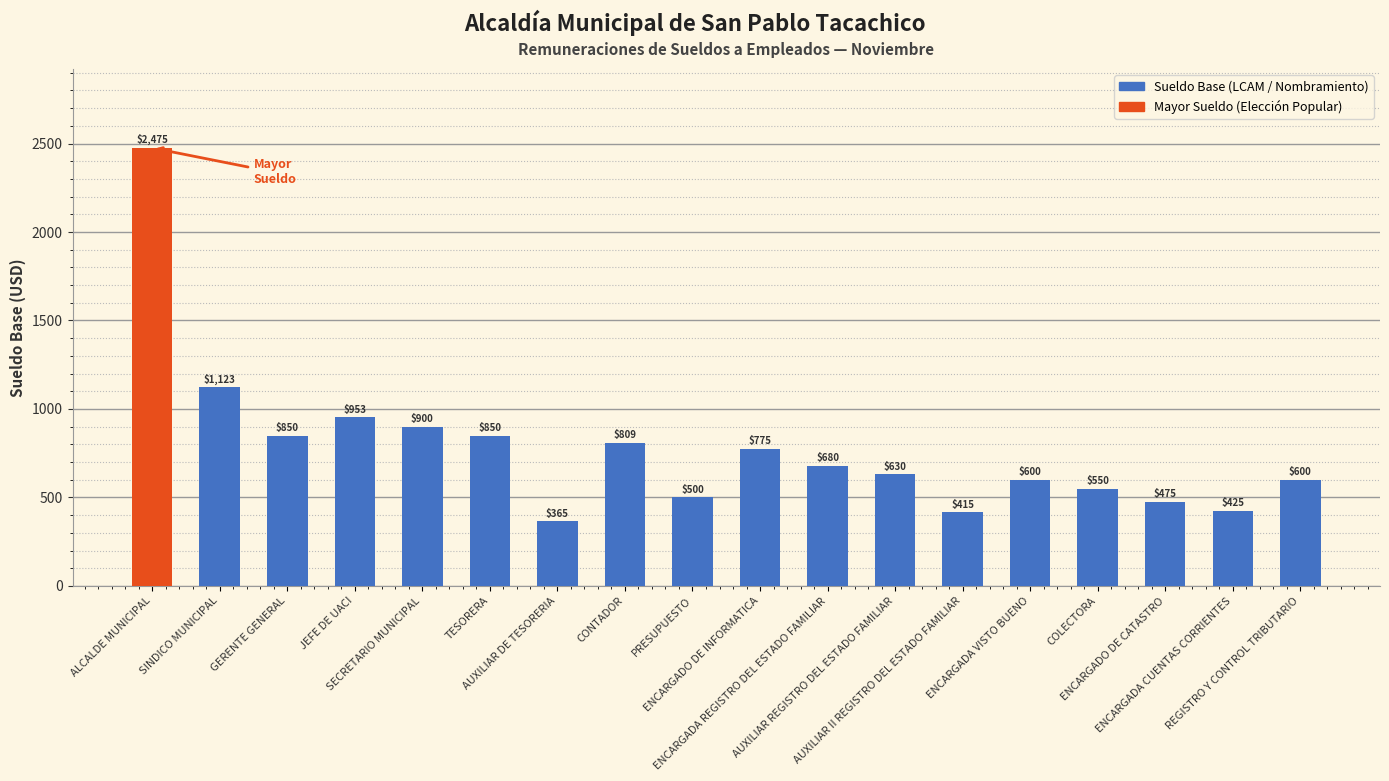

Does the chart contain stacked bars?

No